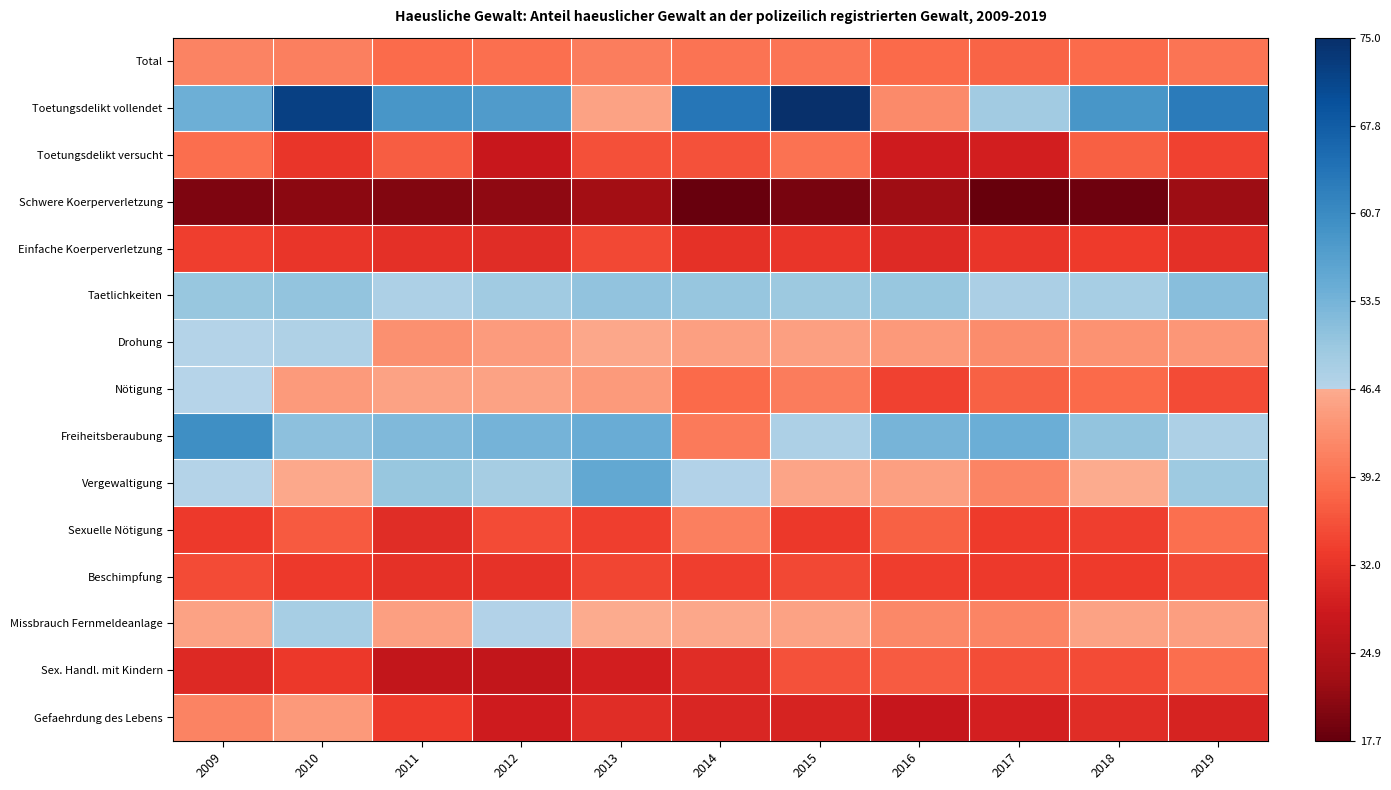

Which series has the widest spread of values?

Toetungsdelikt vollendet